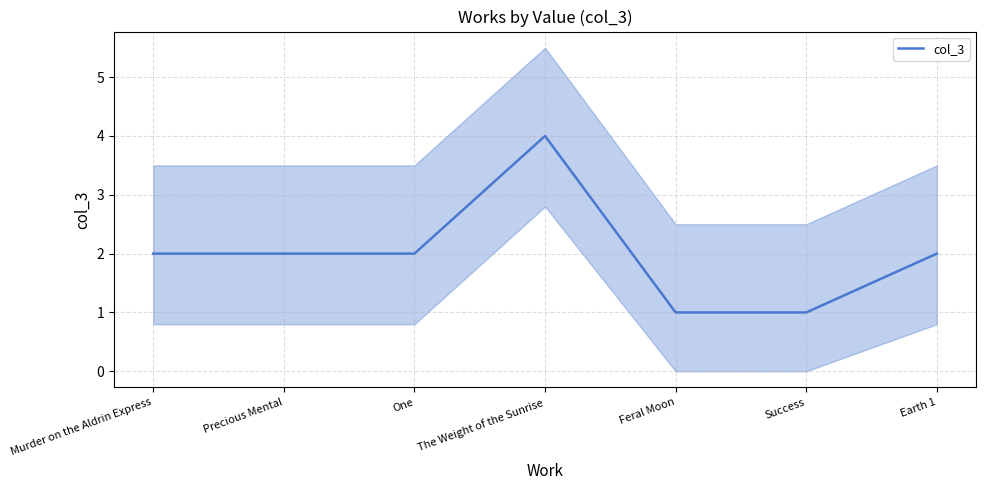

What is the change in value from Murder on the Aldrin Express to The Weight of the Sunrise?

+2